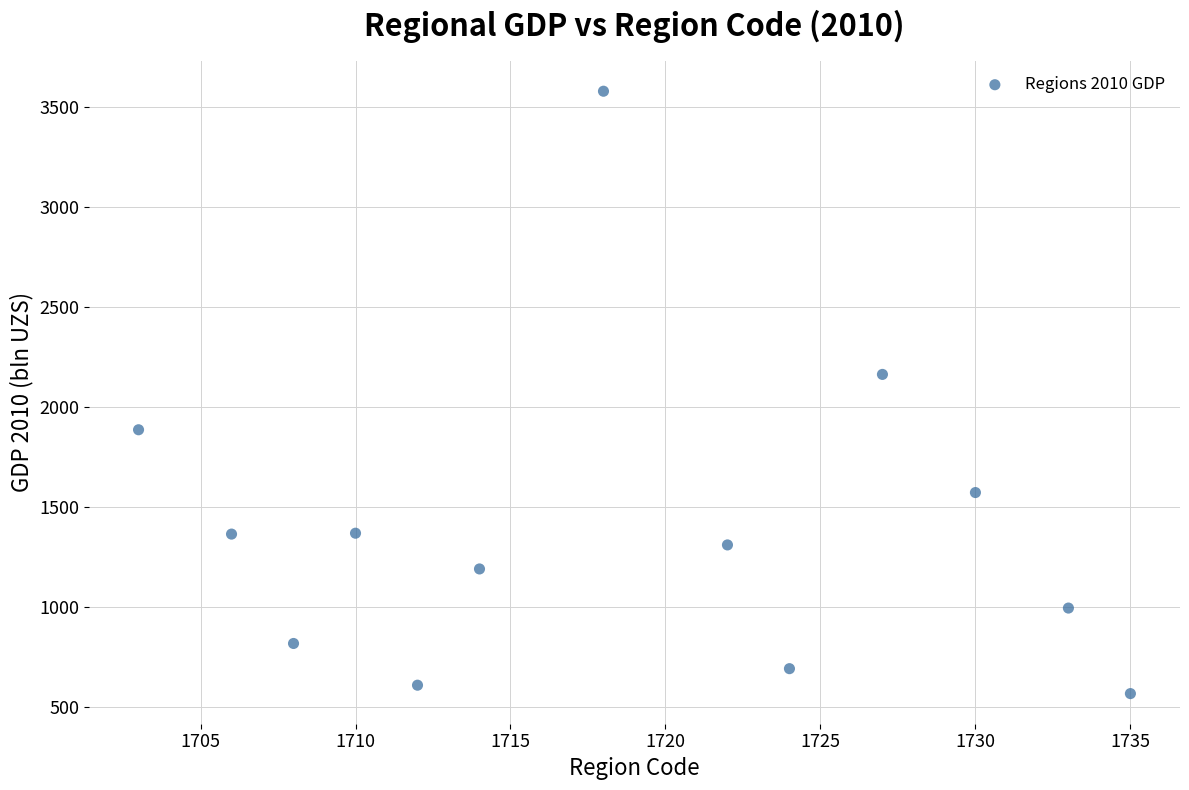

What Y value in the scatter plot is closest to 2072?

2162.6